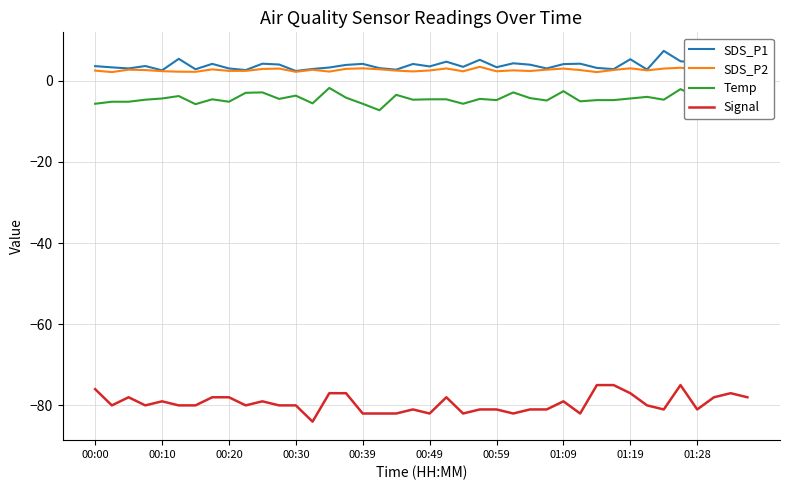

What is the greatest value displayed?

7.3